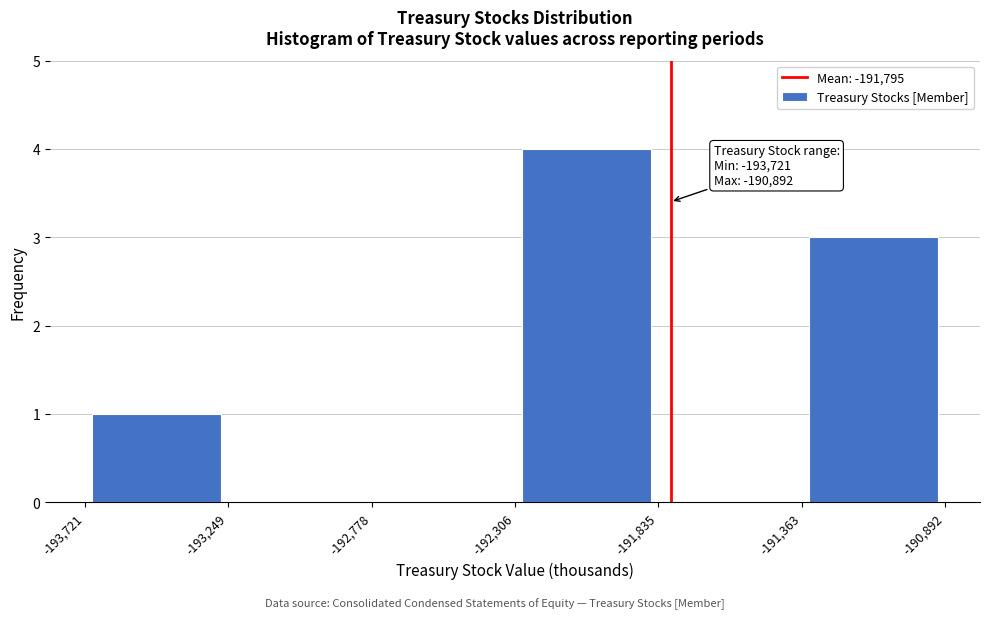

Over which range of the x-axis is the bar tallest?

-192,306 to -191,835